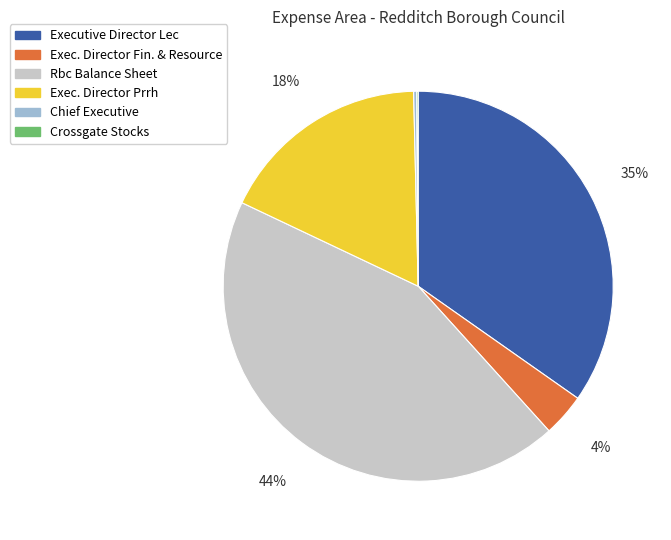

Is there any slice that represents more than half of the pie?

No